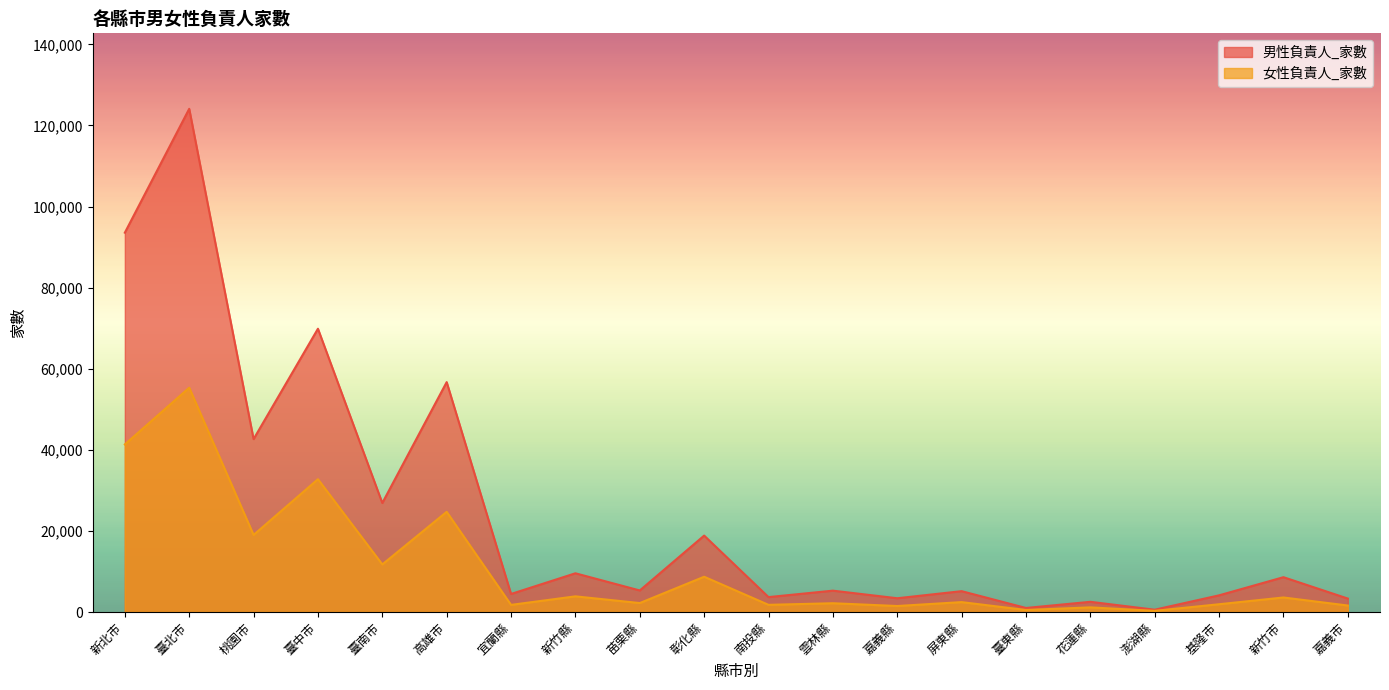

What is the value of the 男性負責人_家數 point at the 11th from the left?

3677